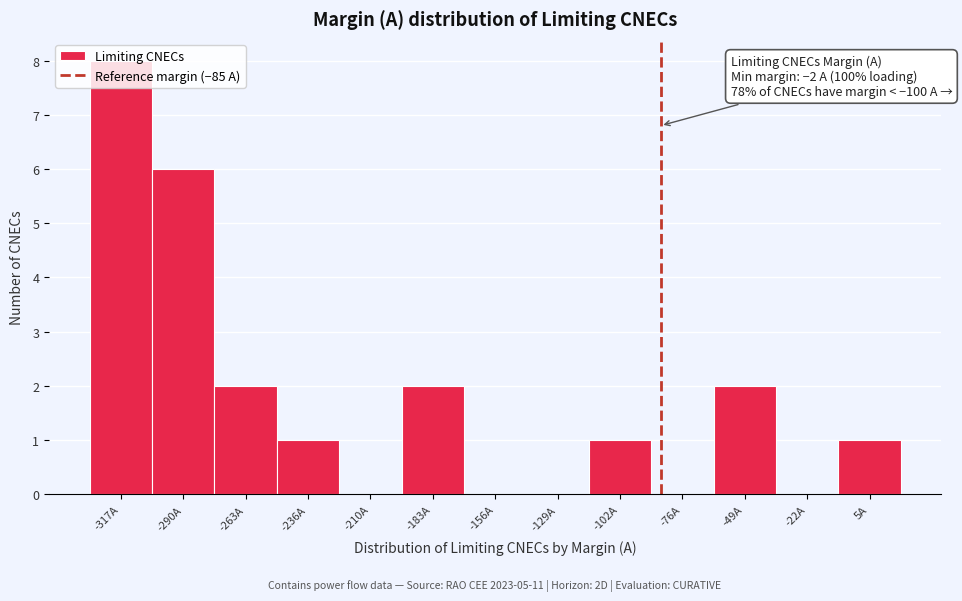

Which range on the x-axis has the tallest bar?

-330 to -305